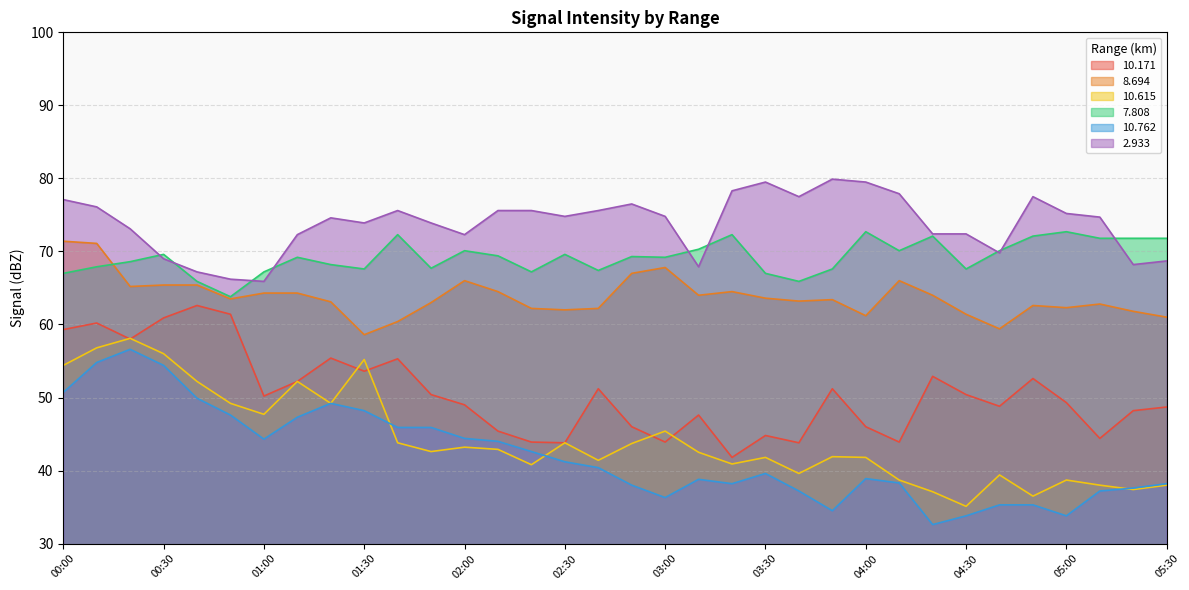

At how many categories does at least one series exceed 57?

34